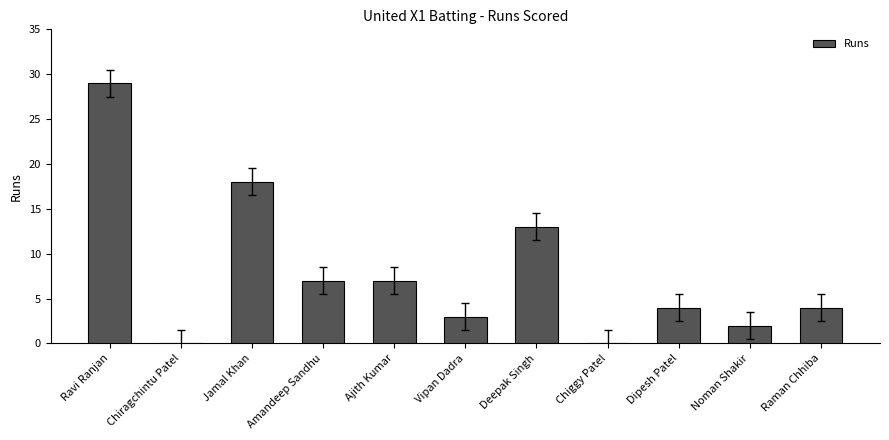

What is the sum of the values at Jamal Khan and Raman Chhiba?

22